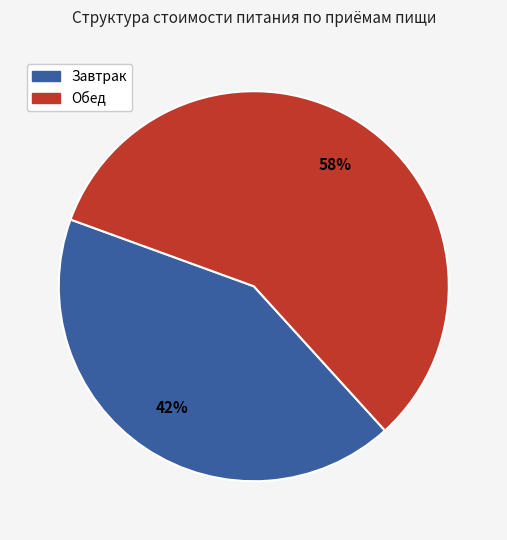

Is there any slice that represents more than half of the pie?

Yes